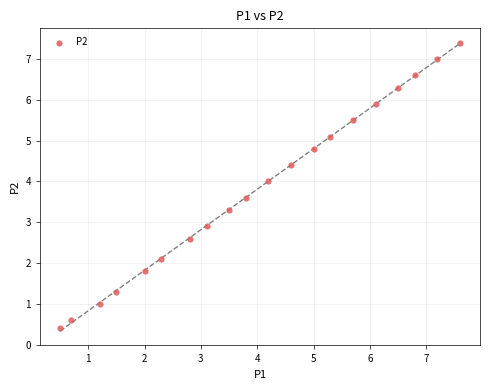

What is the range of X values (max minus min)?

7.1